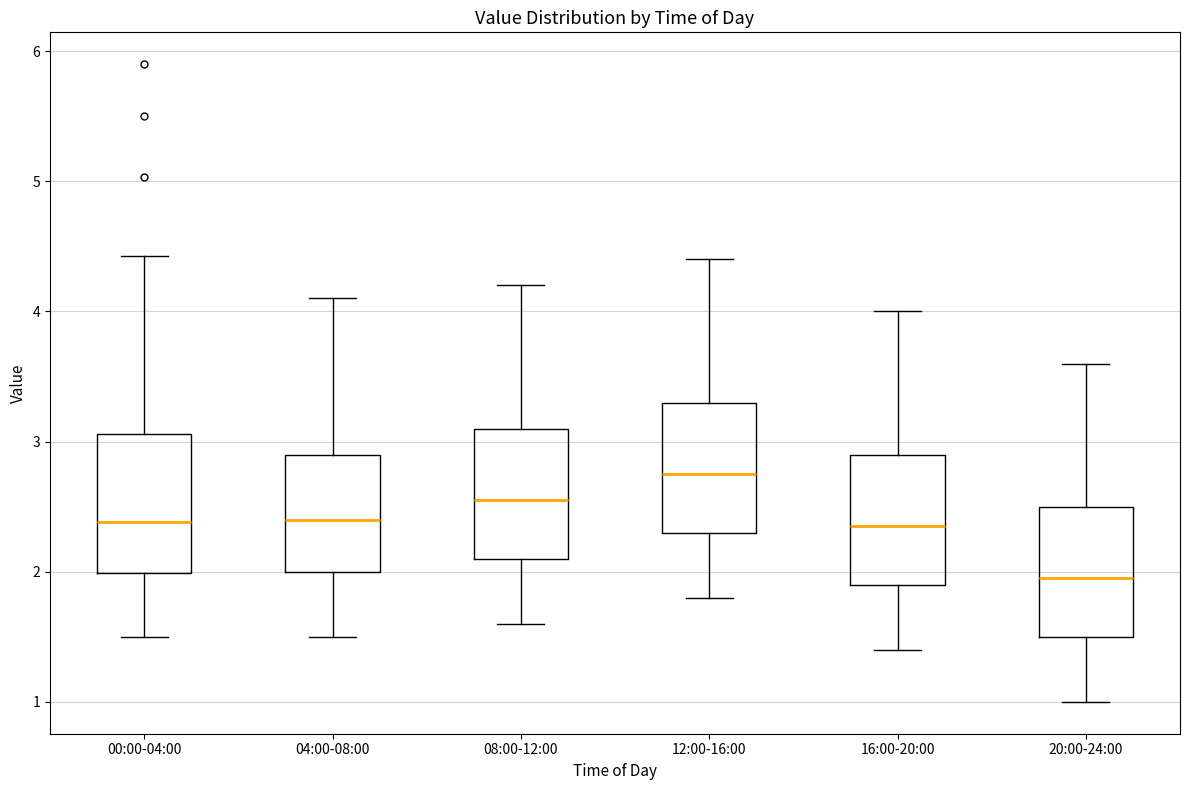

Which box has the highest median line?

12:00-16:00